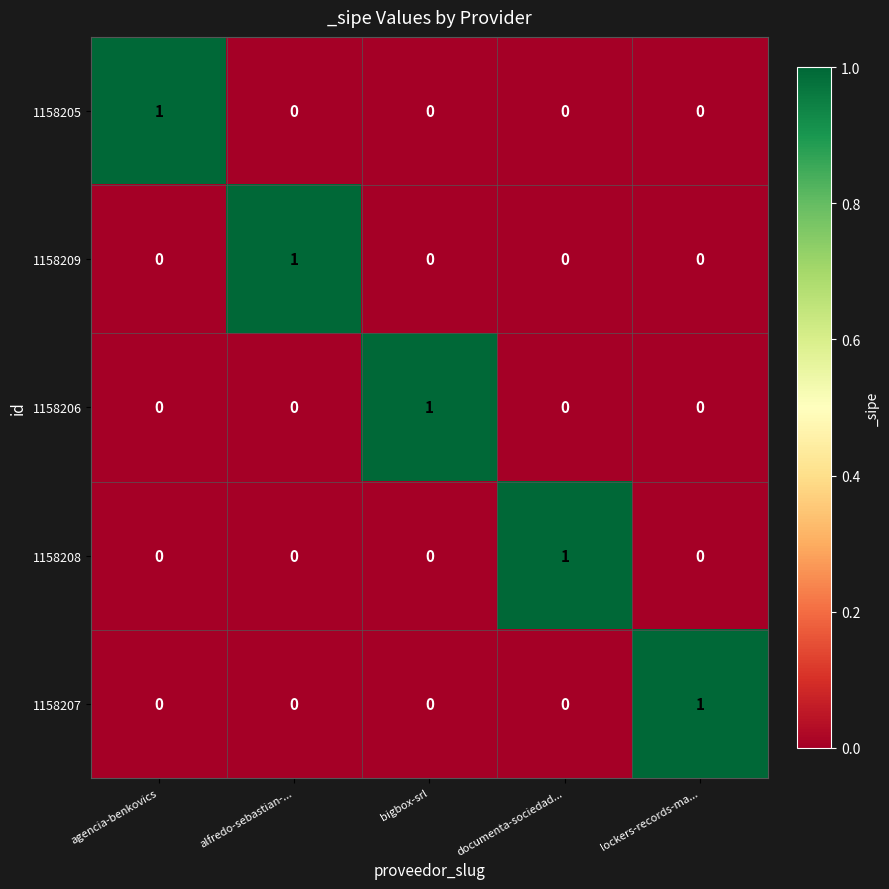

At how many categories does at least one series exceed 0?

5